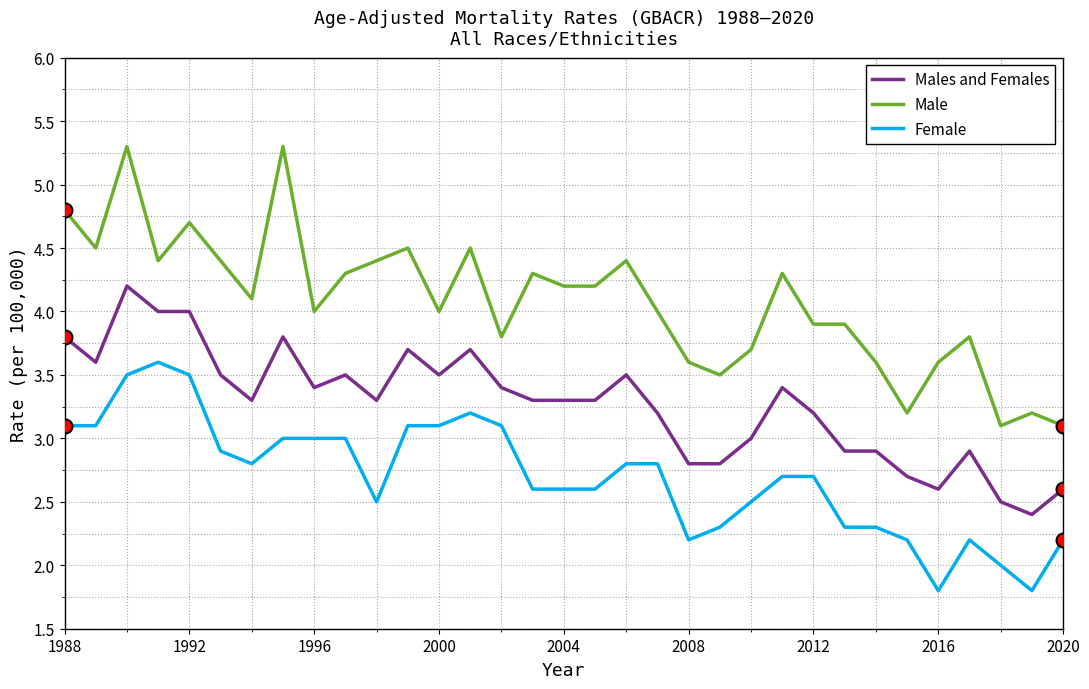

What is the minimum value shown in the chart?

1.8